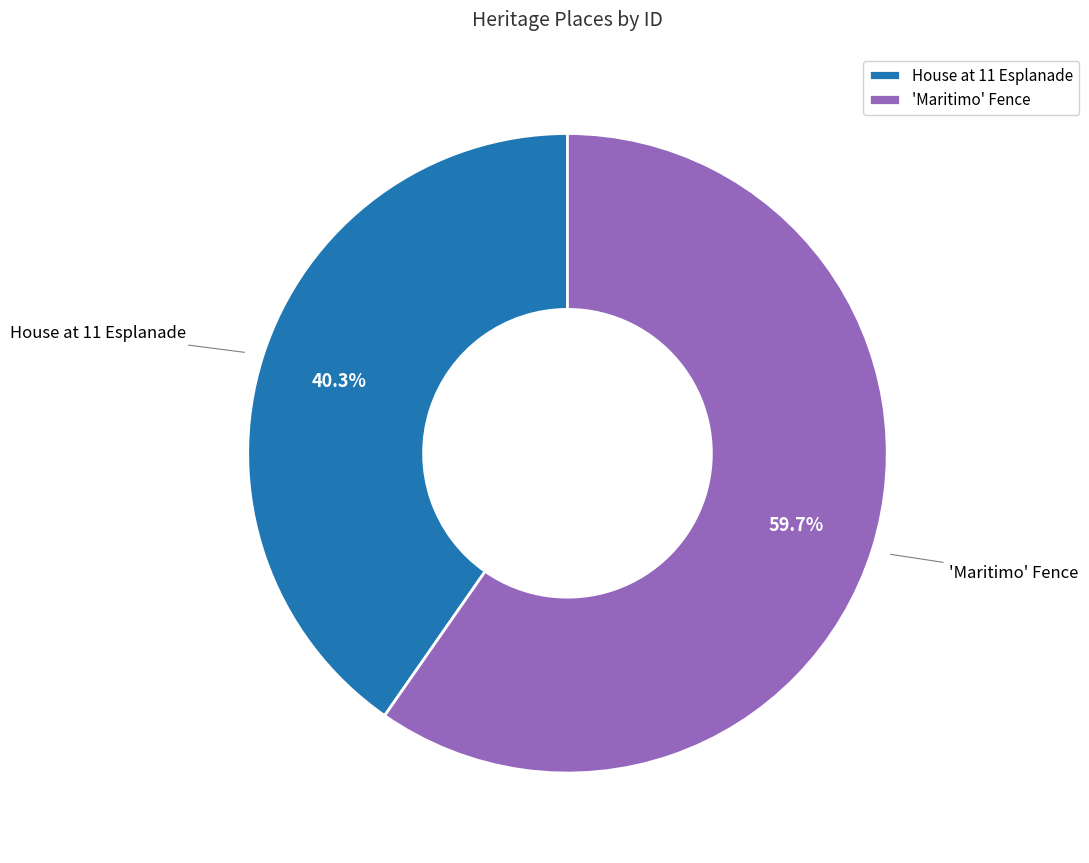

To the nearest percent, what is the combined percentage of 'Maritimo' Fence and House at 11 Esplanade?

100%